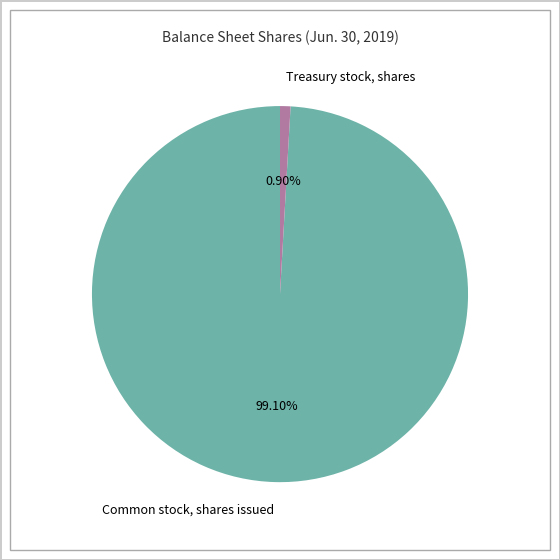

Is it true that Treasury stock, shares is 11% of the pie?

False